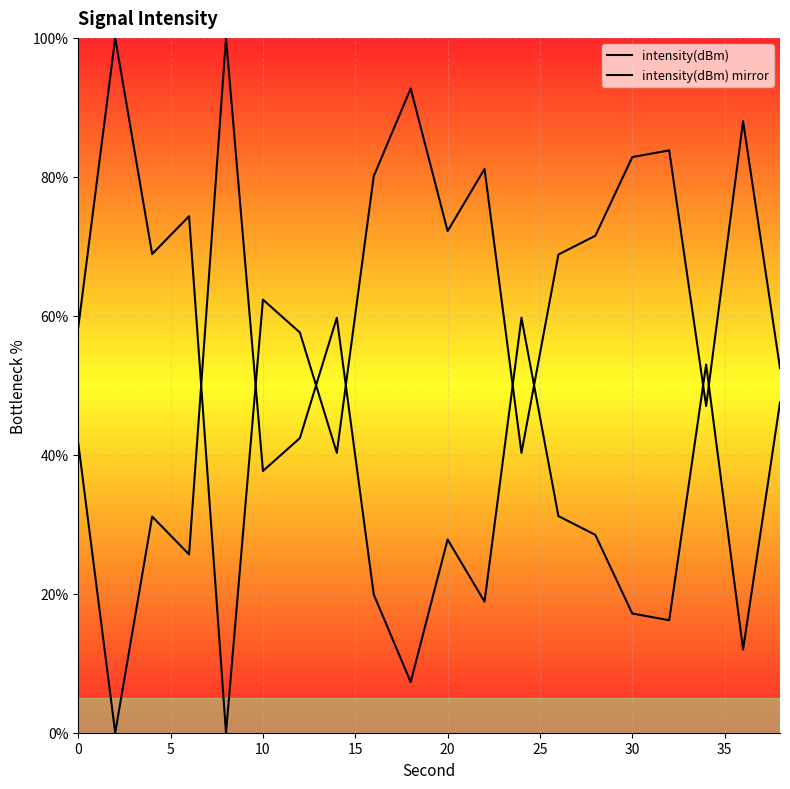

True or false: intensity(dBm) mirror has a value of 41.6 at 0.

True